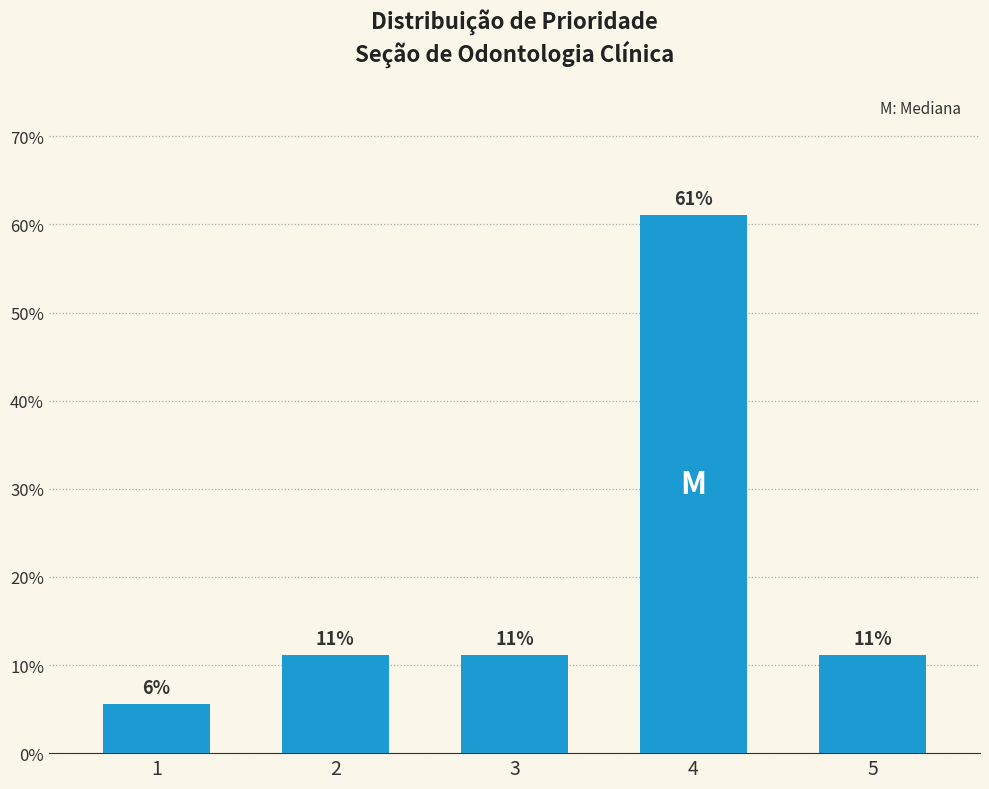

Are the bars horizontal?

No